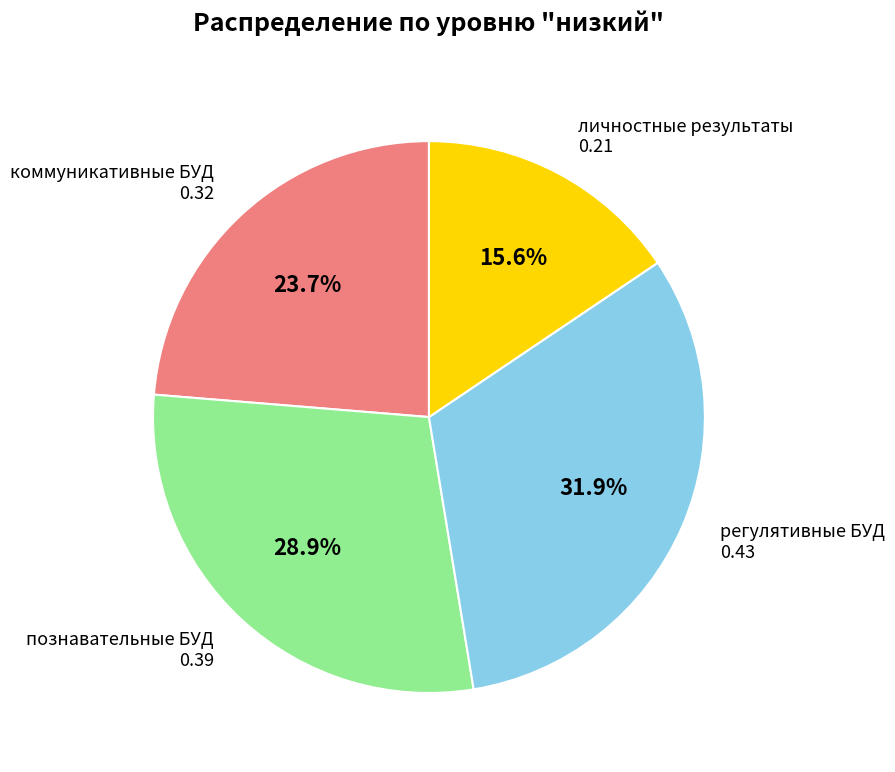

How many slices are in this pie chart?

4